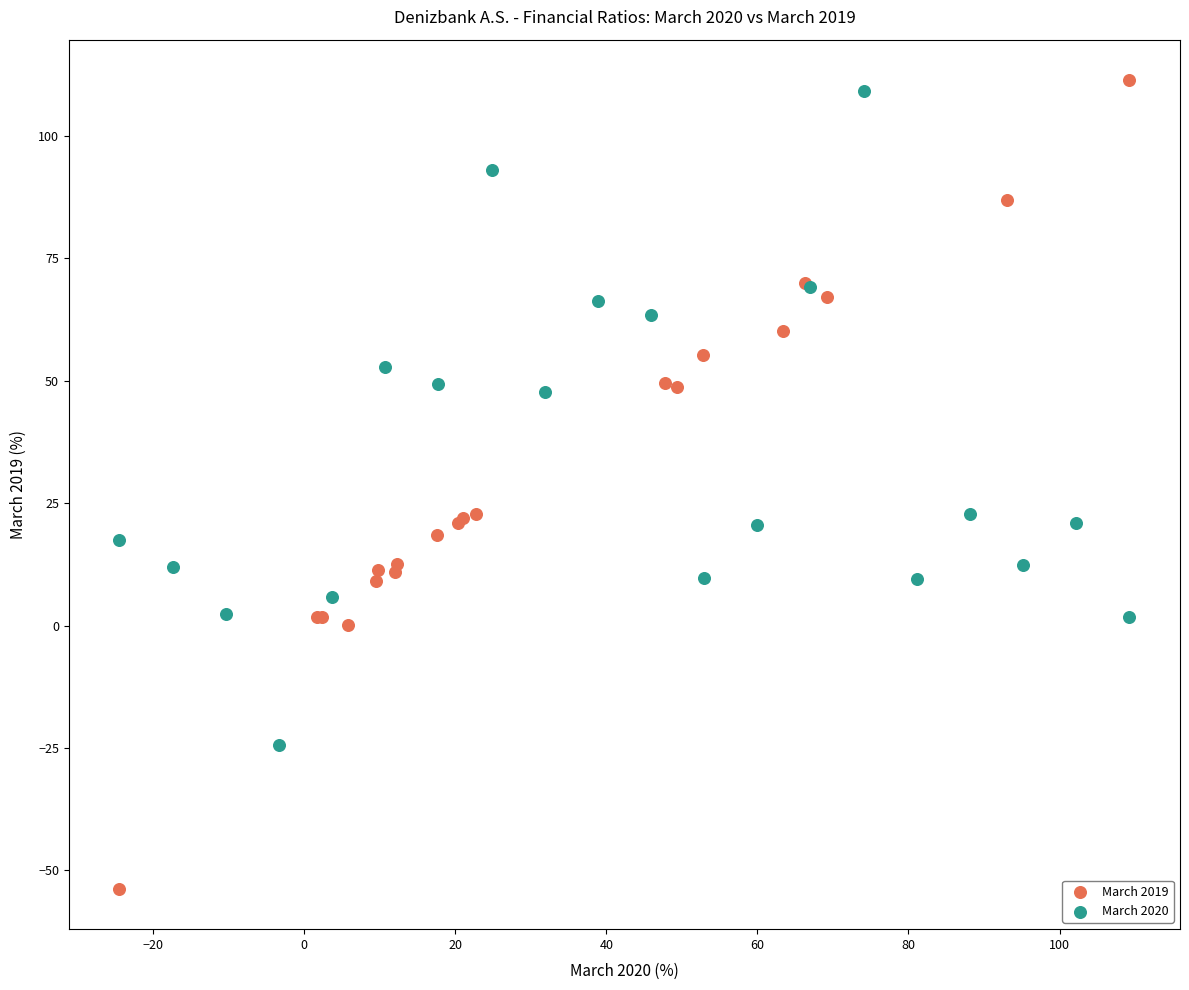

What are all the series names shown in the legend?

March 2019, March 2020